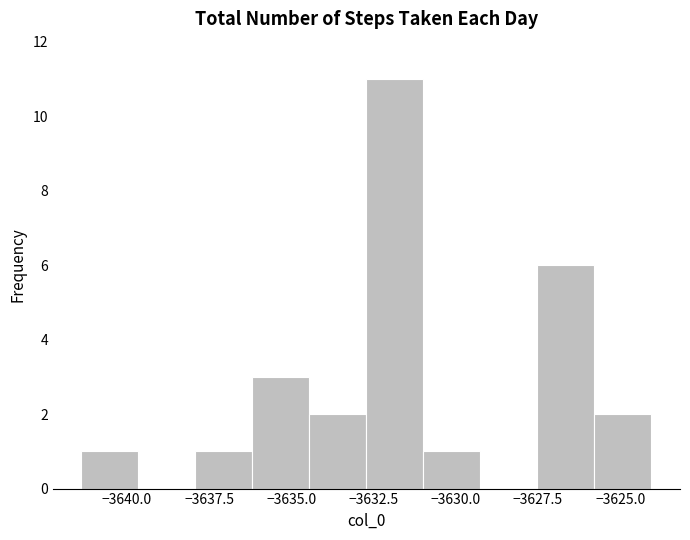

Around what value on the x-axis is the tallest bar? Give the approximate position of its centre, as read against the axis.

-3632.0